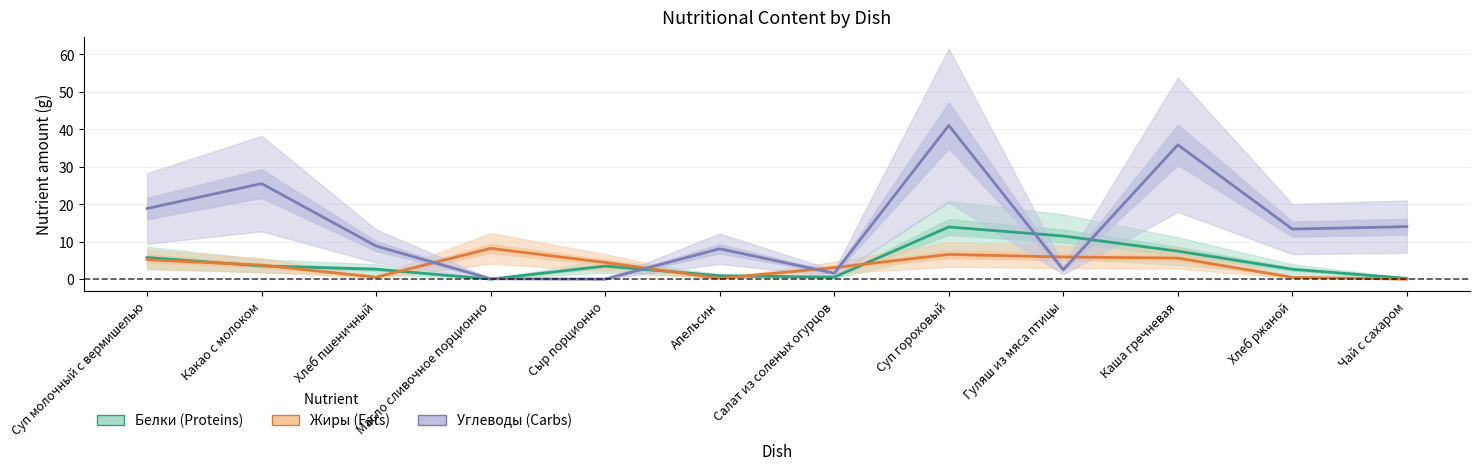

At Хлеб пшеничный, list the series in order from largest to smallest.

Углеводы, Белки, Жиры